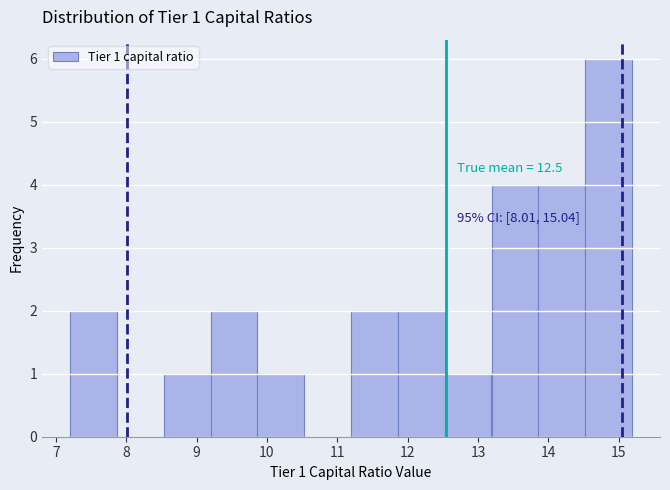

Which range on the x-axis has the tallest bar?

14.5 to 15.2